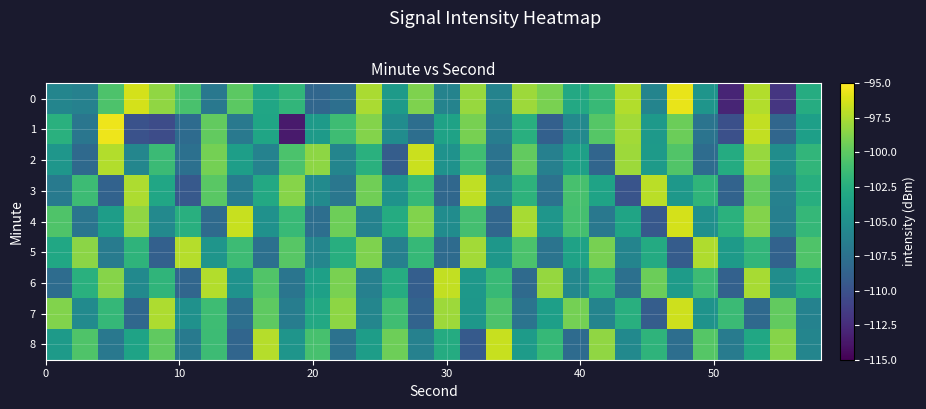

How many data points does each series have?

30